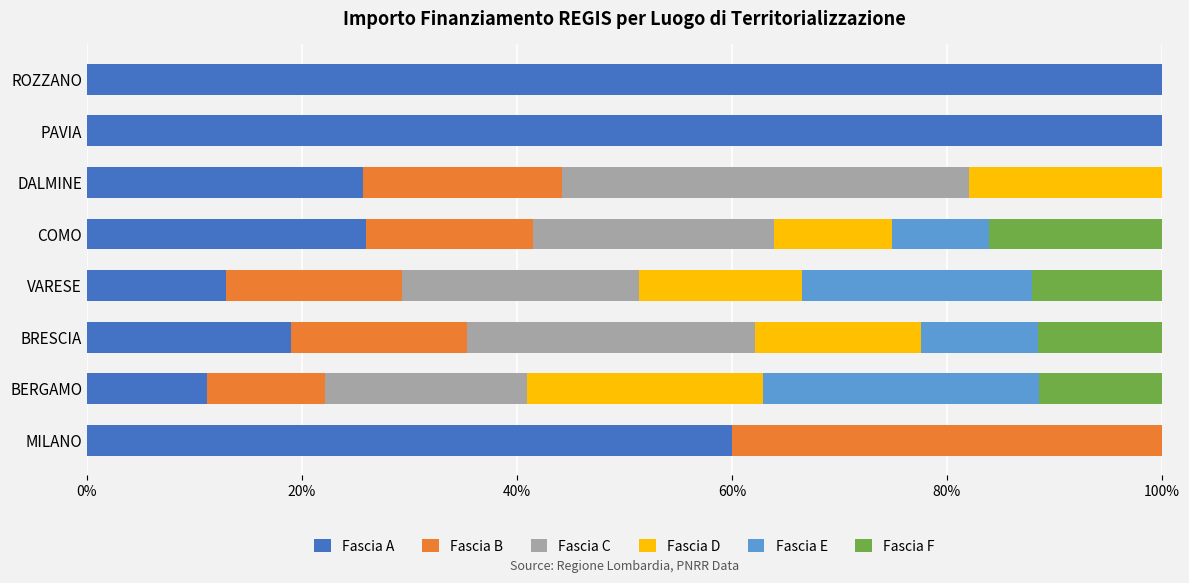

The Fascia A series shows 45.9 at COMO. True or false?

False